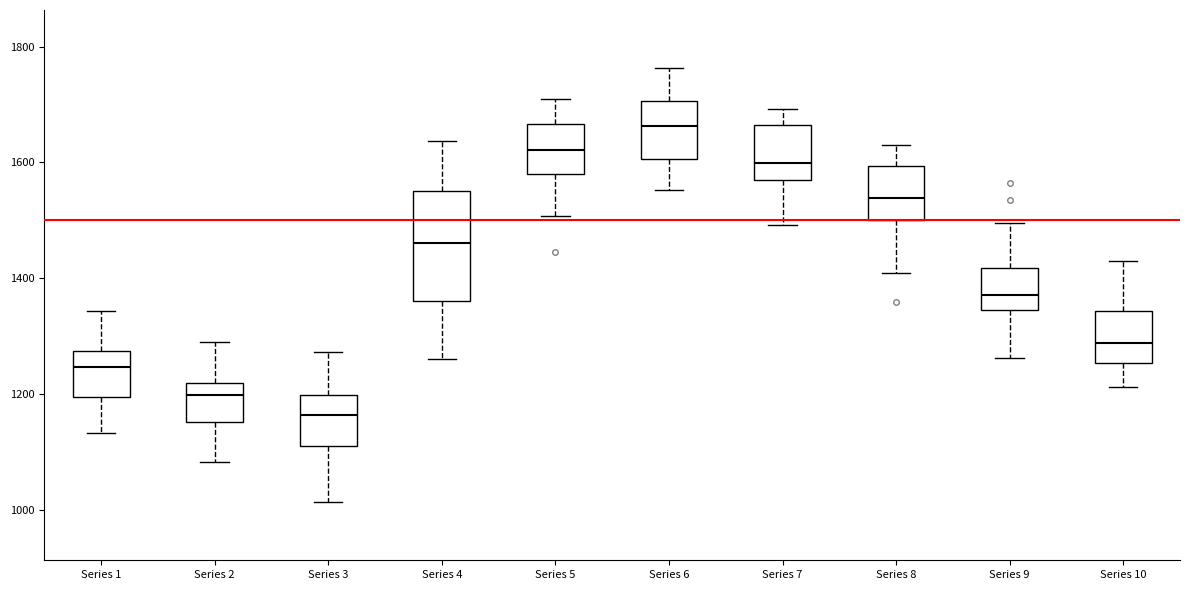

Reading left to right, transcribe this box plot: for each box, give where its median line is, the range the box spans, and where its two whiskers end, as read against the y-axis. The values are not printed on the chart, so give them approximately, as read against the axis.

Series 1: median 1240, box 1200 to 1280, whiskers 1140 to 1340
Series 2: median 1200, box 1160 to 1220, whiskers 1080 to 1280
Series 3: median 1160, box 1120 to 1200, whiskers 1020 to 1280
Series 4: median 1460, box 1360 to 1560, whiskers 1260 to 1640
Series 5: median 1620, box 1580 to 1660, whiskers 1500 to 1700
Series 6: median 1660, box 1600 to 1700, whiskers 1560 to 1760
Series 7: median 1600, box 1560 to 1660, whiskers 1500 to 1700
Series 8: median 1540, box 1500 to 1600, whiskers 1400 to 1620
Series 9: median 1380, box 1340 to 1420, whiskers 1260 to 1500
Series 10: median 1280, box 1260 to 1340, whiskers 1220 to 1420